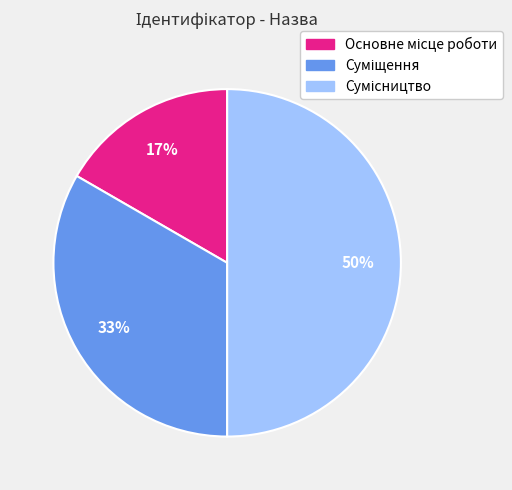

To the nearest percent, what is the difference between the largest and smallest slice percentages?

33%